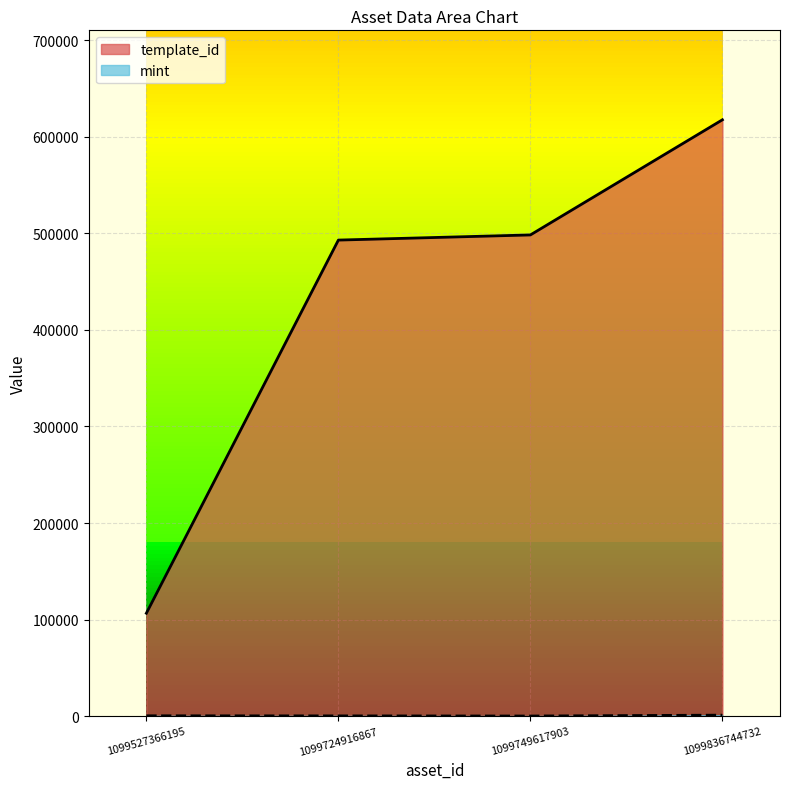

The template_id series shows 492970 at 1099724916867. True or false?

True